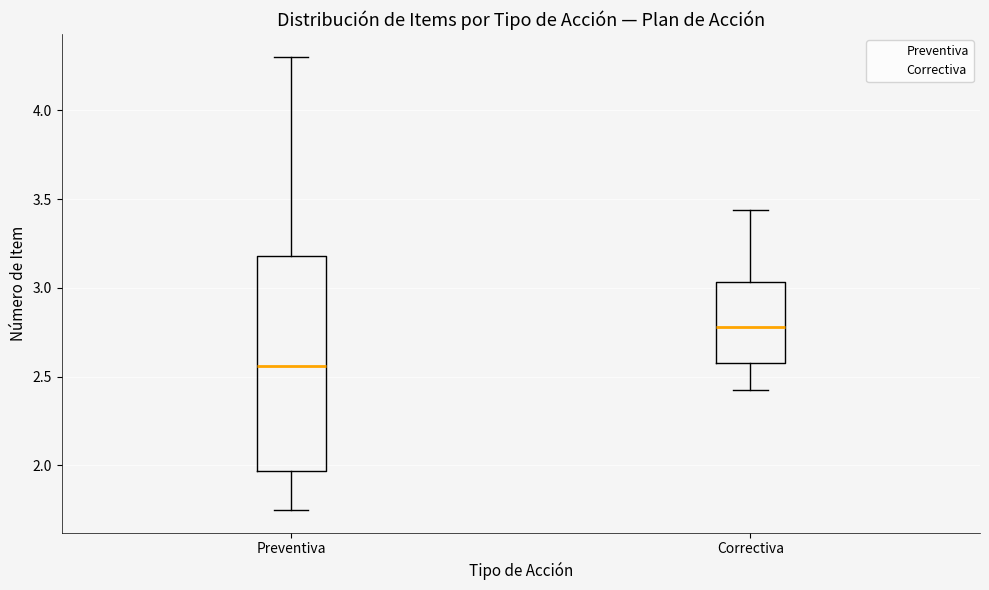

Which box has the highest median line?

Correctiva